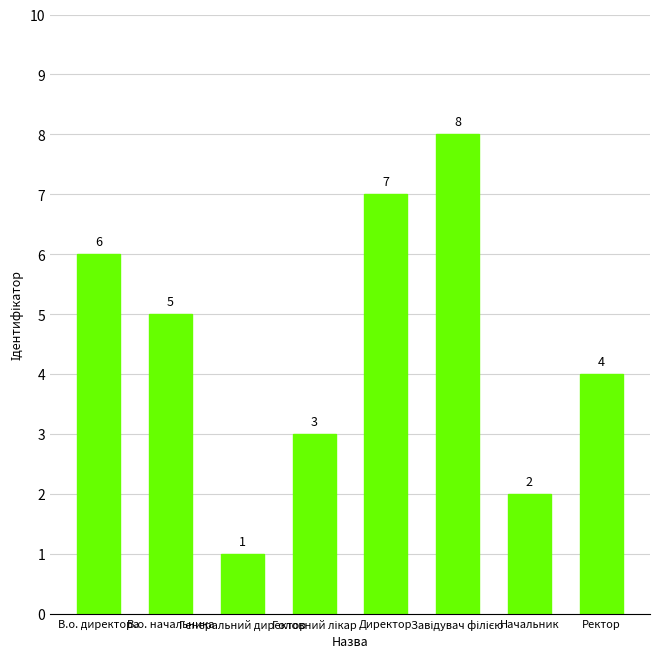

What is the label of the 7th bar from the right?

В.о. начальника